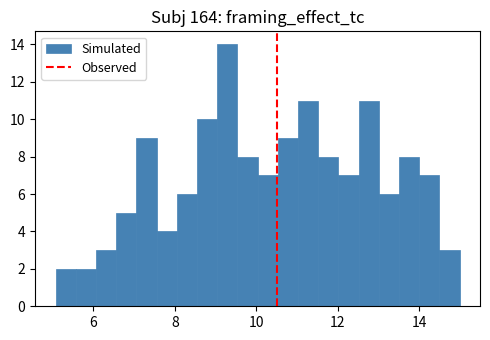

Around what value on the x-axis is the tallest bar? Give the approximate position of its centre, as read against the axis.

9.2